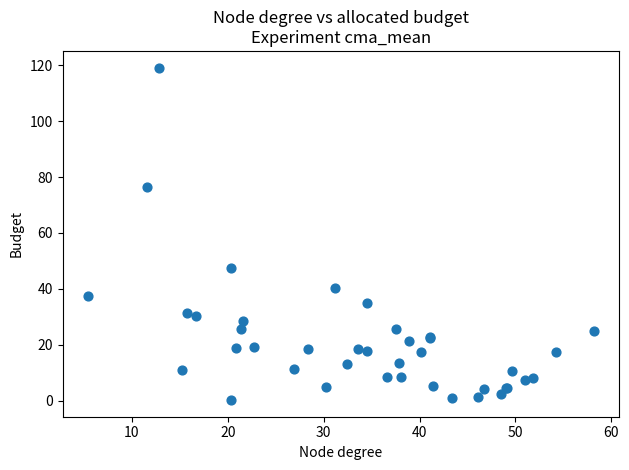

What Y value in the scatter plot is closest to 59?

47.4